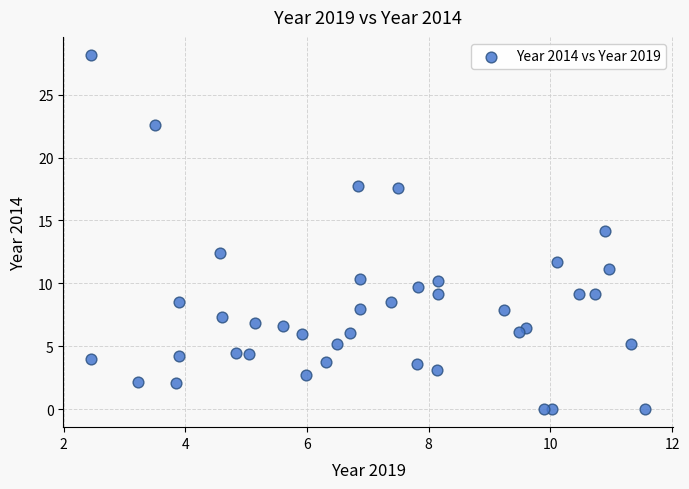

What is the range of Y values (max minus min)?

28.2